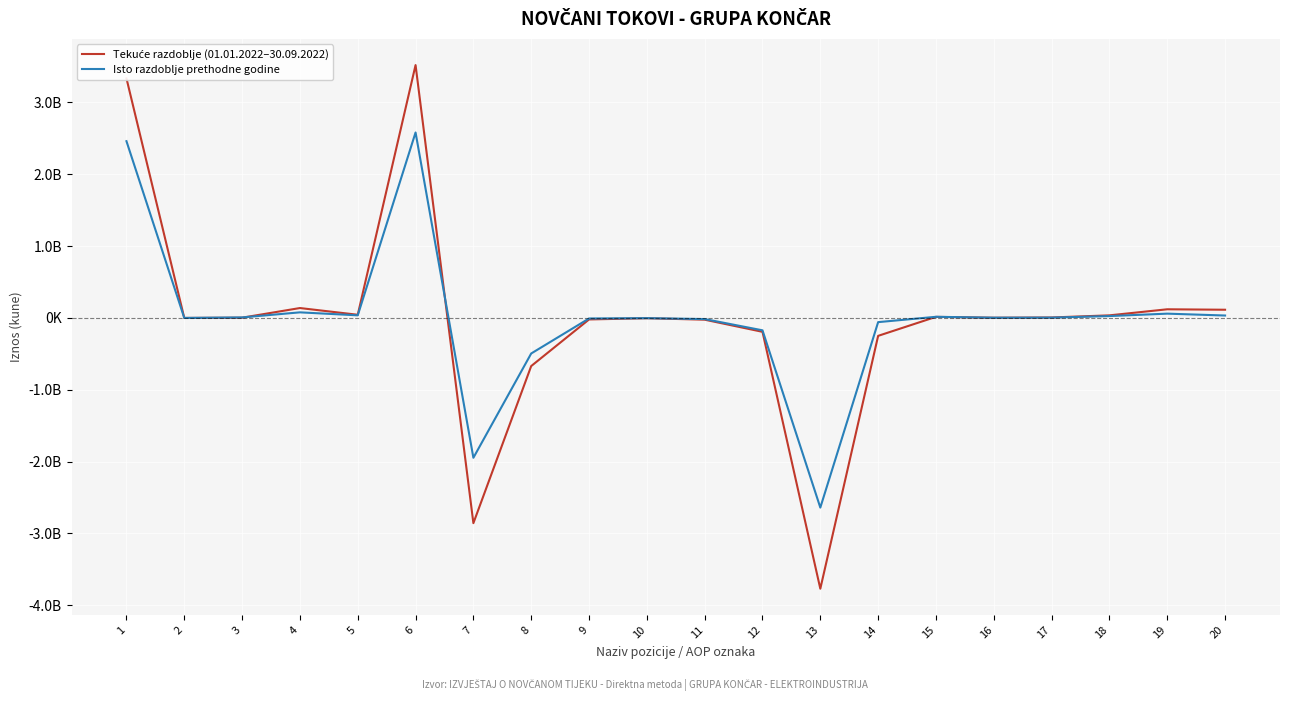

What is the sum of all Tekuće razdoblje (01.01.2022–30.09.2022) values?

-453602324